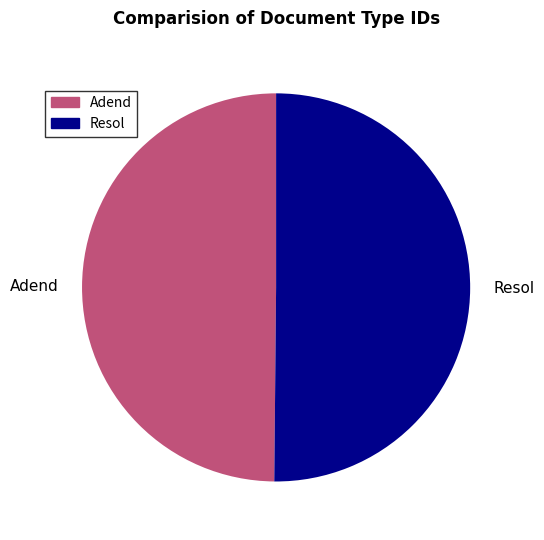

How many segments does this pie chart have?

2